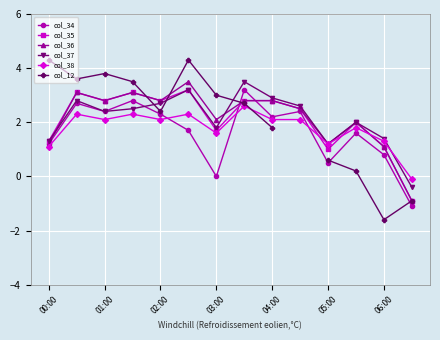

Rank the series at 7 from lowest to highest value.

col_38, col_12, col_35, col_36, col_34, col_37